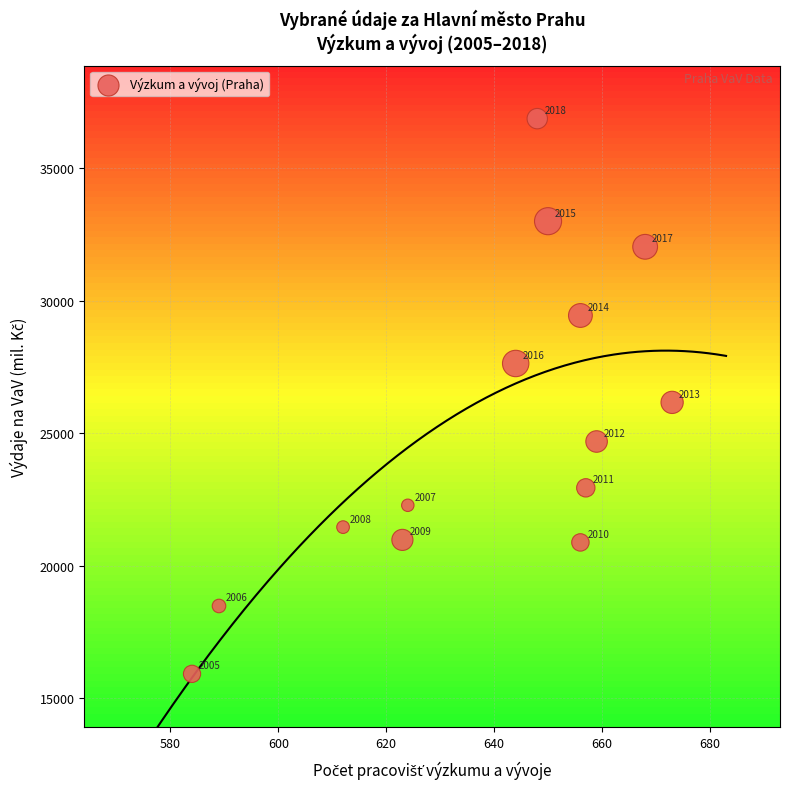

What Y value in the scatter plot is closest to 26396?

26164.8